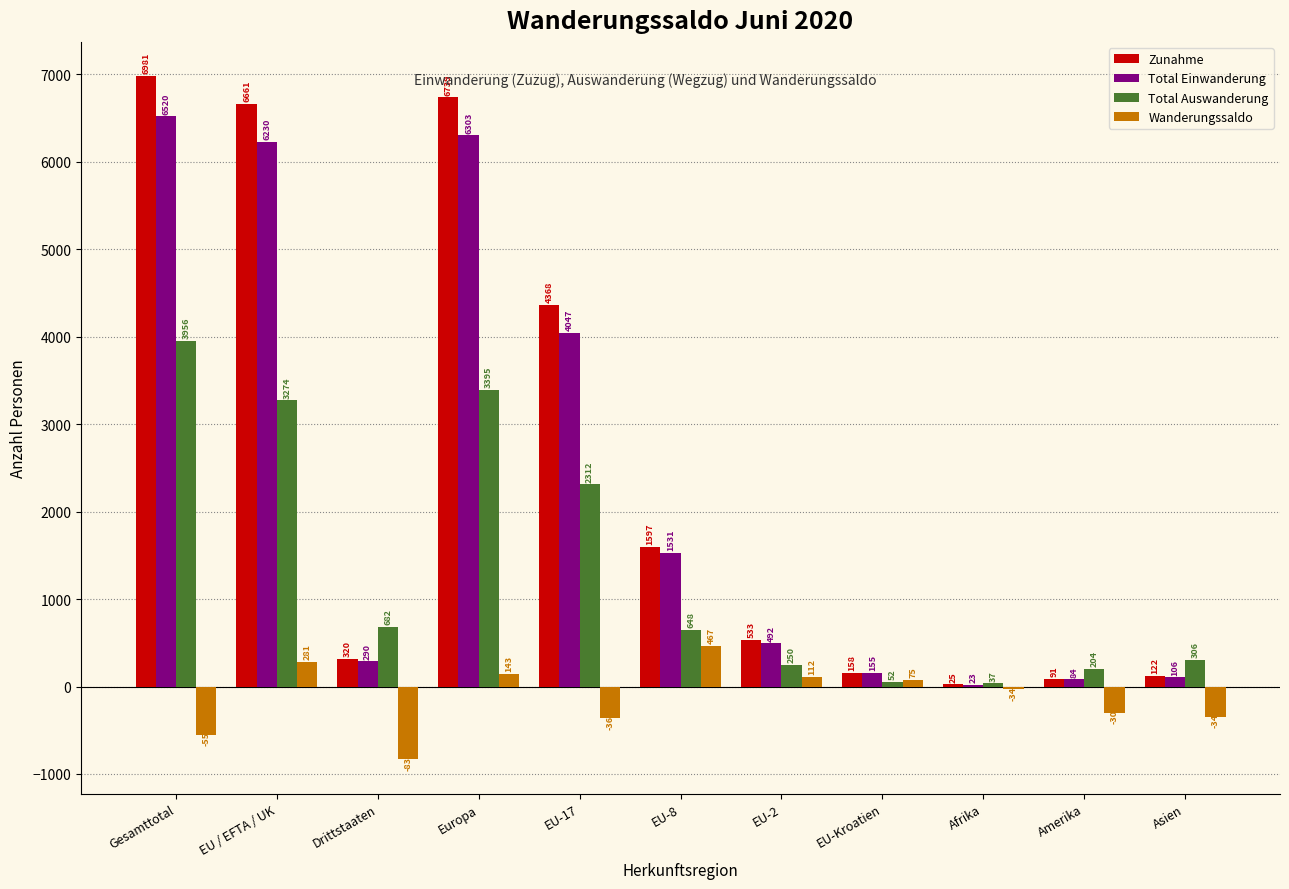

What is the maximum value shown in the chart?

6981